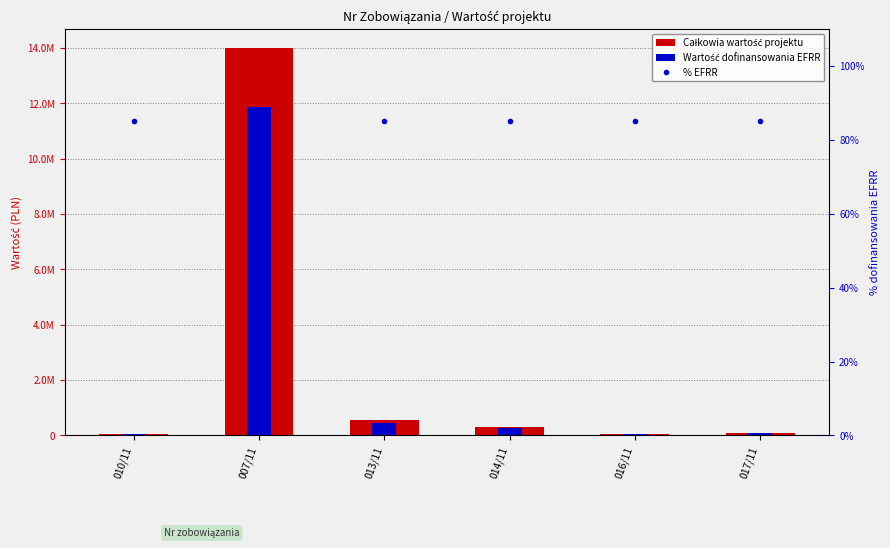

Reading left to right, transcribe all the data shown in this chart.

Całkowia wartość projektu: 010/11=70584.0	007/11=13985120.0	013/11=542450.0	014/11=320800.0	016/11=50000.0	017/11=85000.0
Wartość dofinansowania EFRR: 010/11=59996.4	007/11=11887352.0	013/11=461082.5	014/11=272680.0	016/11=42500.0	017/11=72250.0
% EFRR: 010/11=85.0	007/11=85.0	013/11=85.0	014/11=85.0	016/11=85.0	017/11=85.0